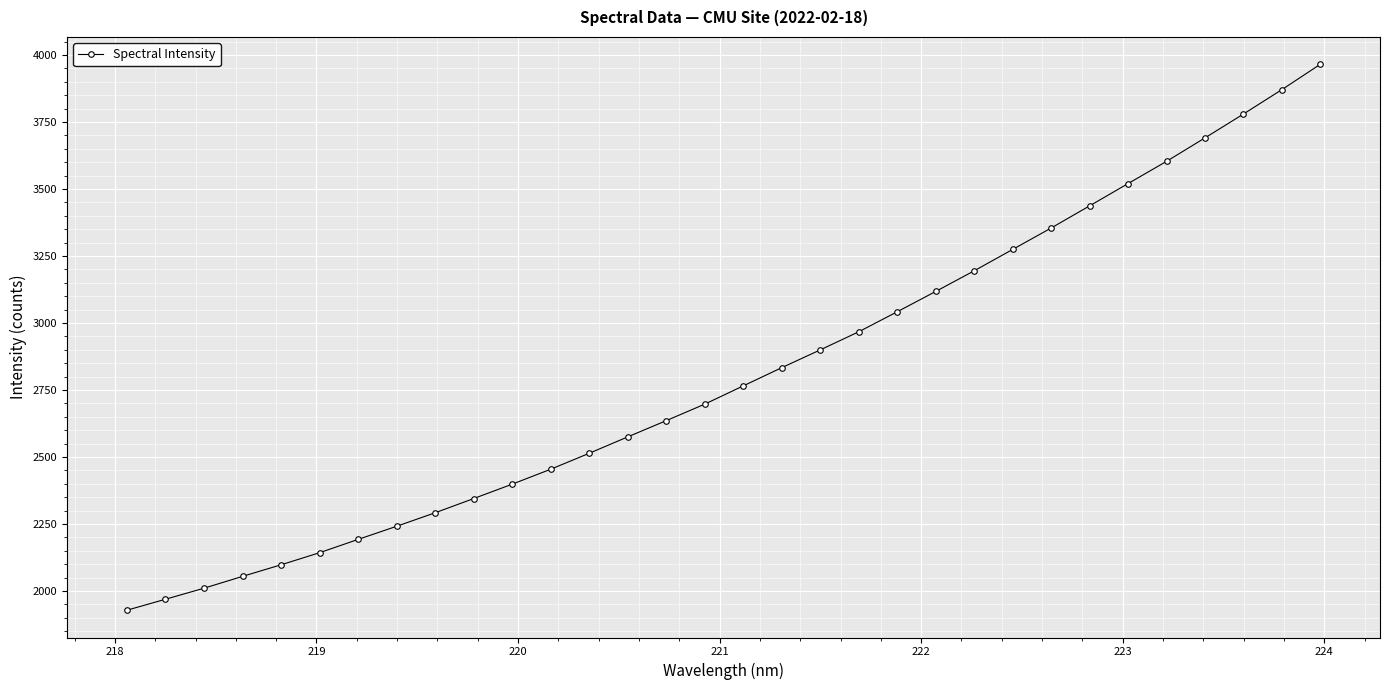

True or false: the data has more than 2 interior local peaks.

False